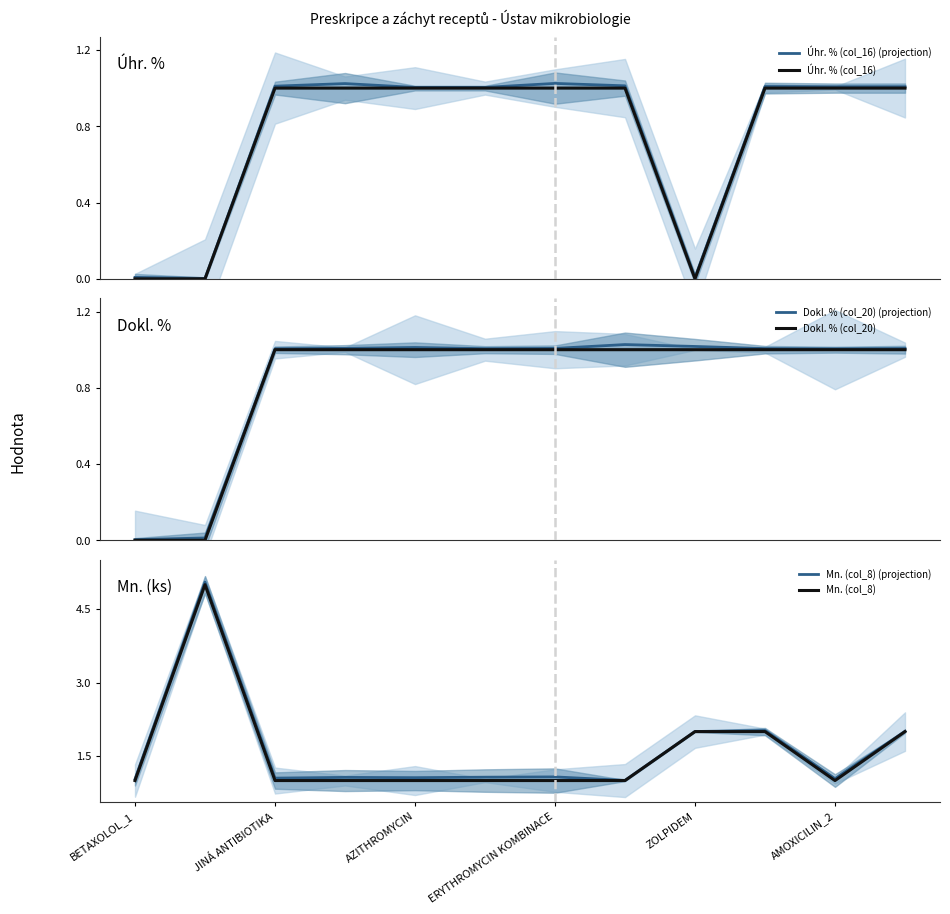

What is the maximum value for Mn. (col_8)?

5.0